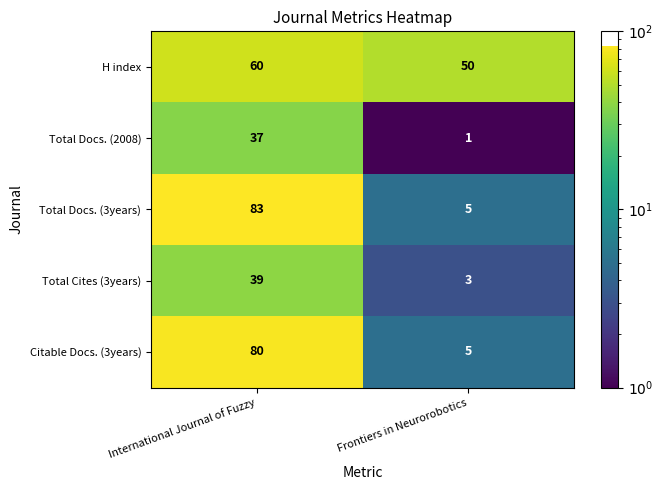

The Total Docs. (2008) series shows 2 at Frontiers in Neurorobotics. True or false?

False